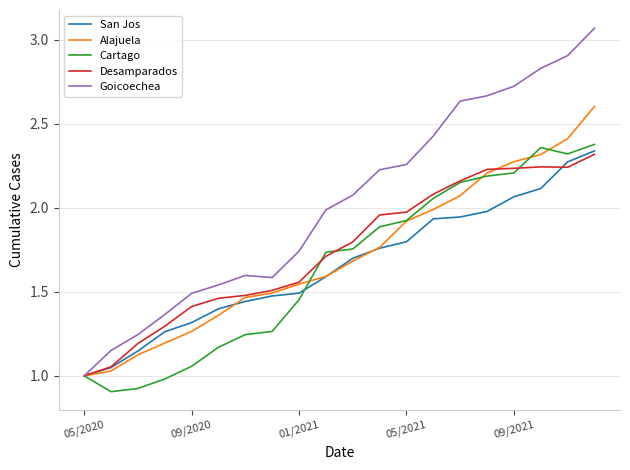

Which series has the largest total across all categories?

Goicoechea